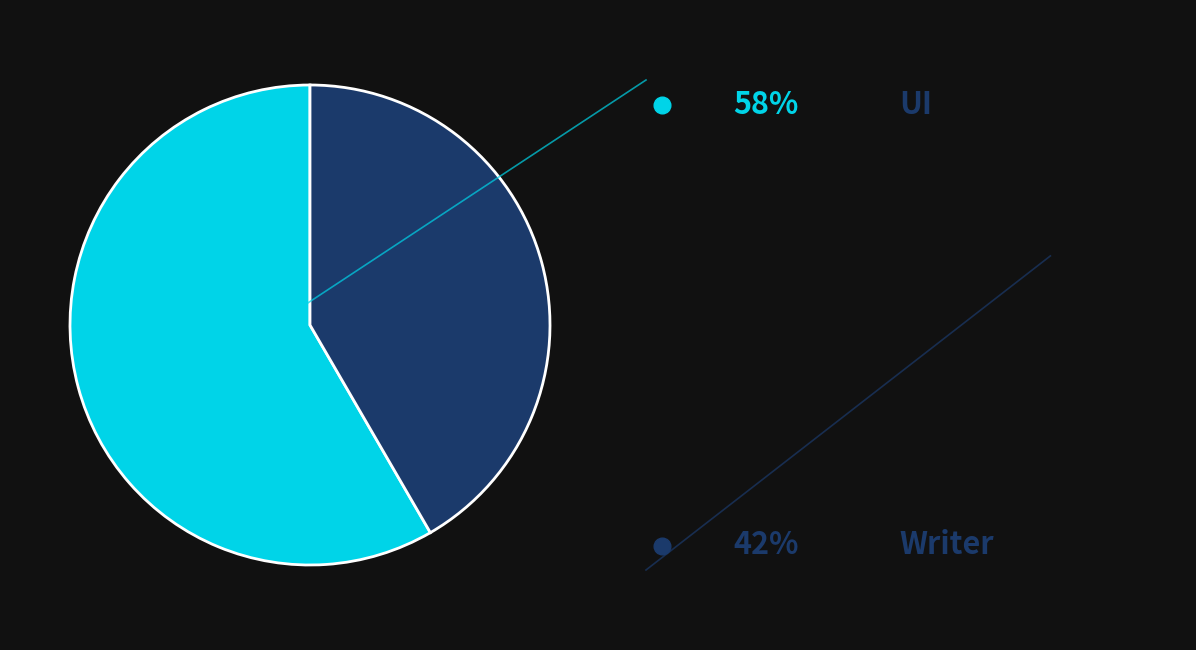

Is there any slice that represents more than half of the pie?

Yes